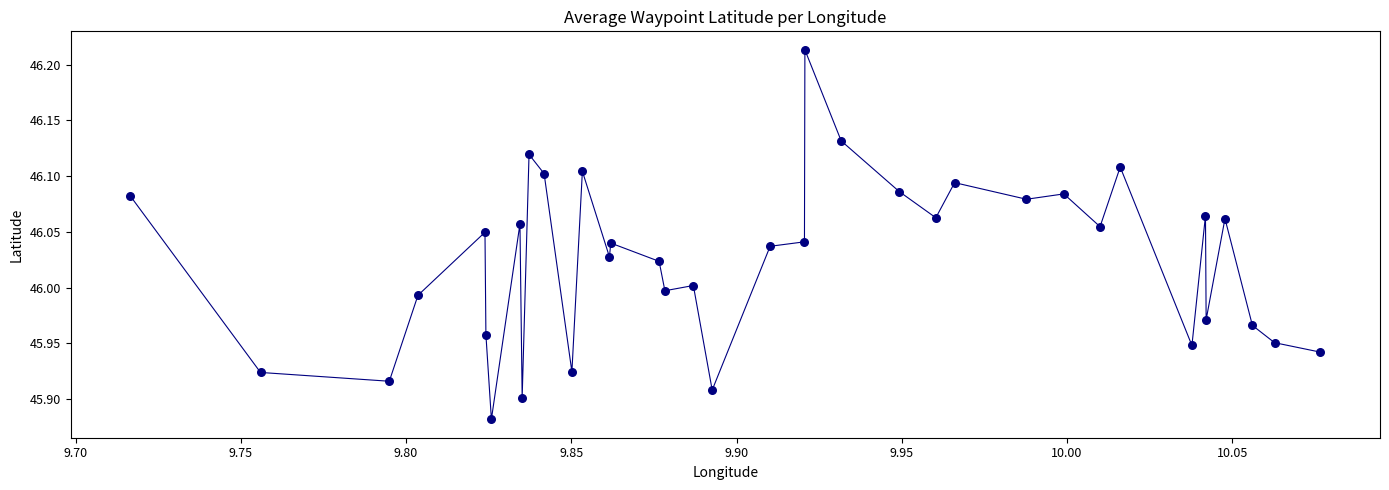

What is the difference between the maximum and minimum values?

0.3